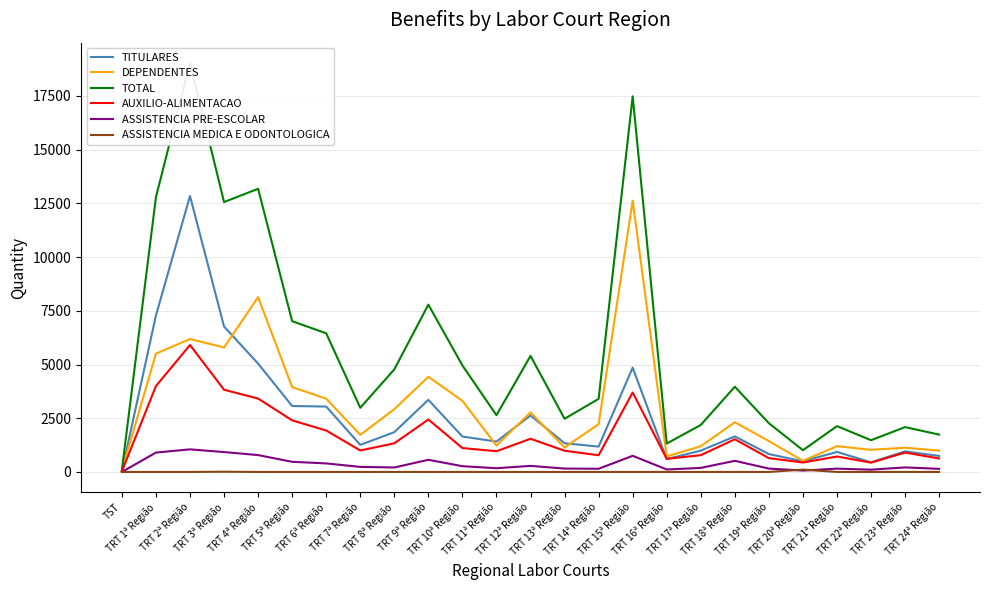

At TRT 13ª Região, list the series in order from smallest to largest.

ASSISTENCIA MEDICA E ODONTOLOGICA, ASSISTENCIA PRE-ESCOLAR, AUXILIO-ALIMENTACAO, DEPENDENTES, TITULARES, TOTAL